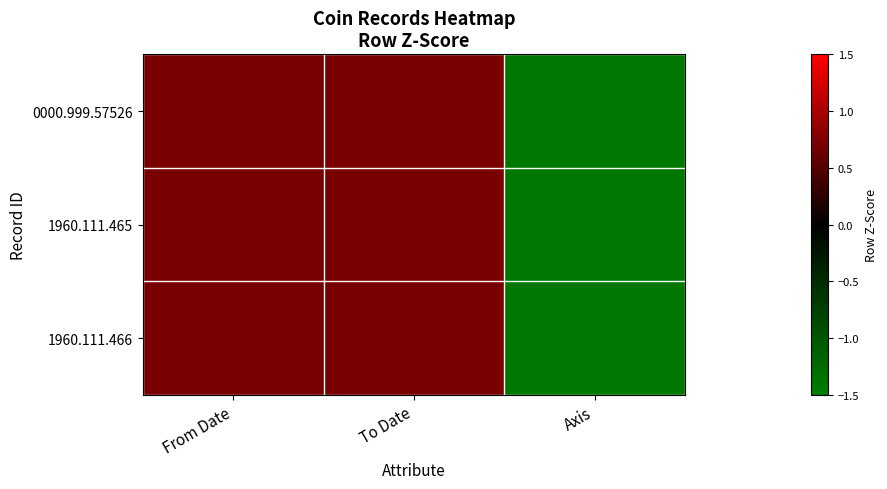

Between From Date and To Date, which is larger?

From Date